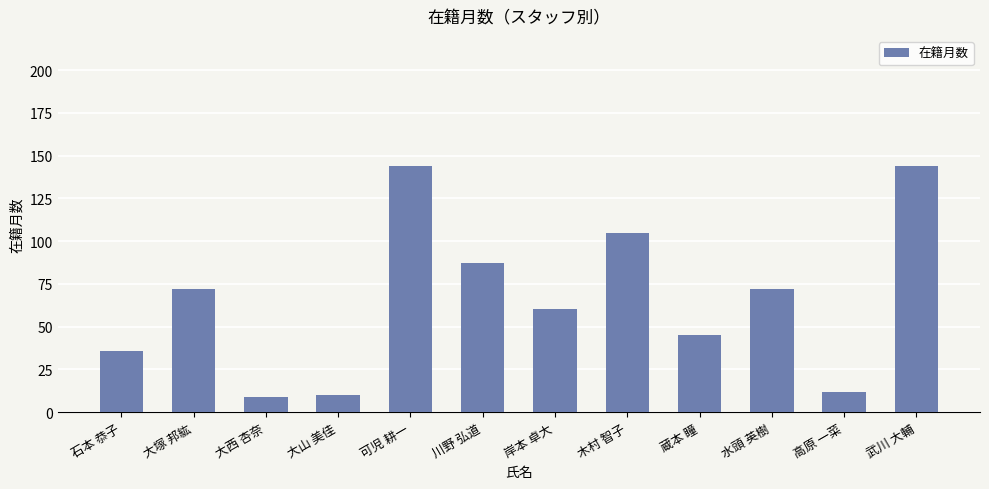

Approximately how many times larger is the value at 水頭 英樹 compared to 岸本 卓大?

1.2